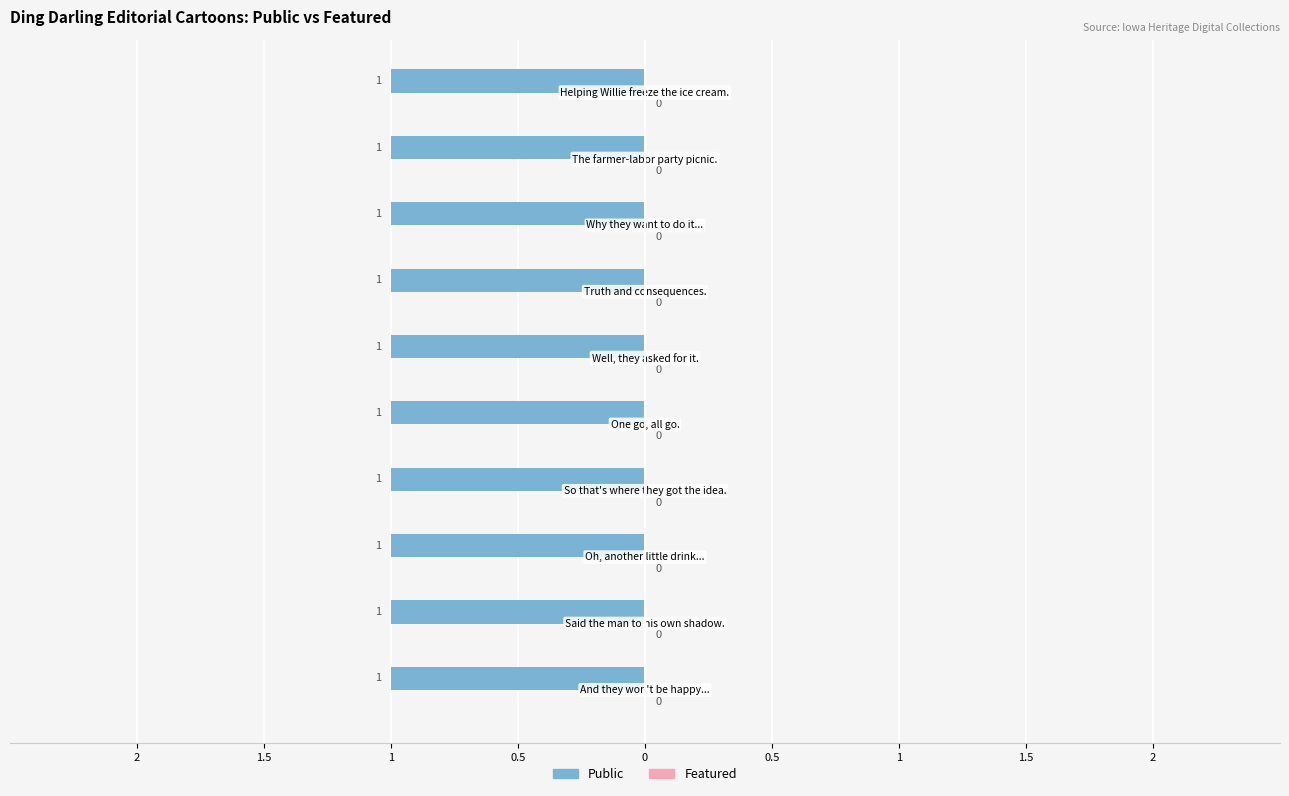

At how many categories does at least one series exceed 0?

10